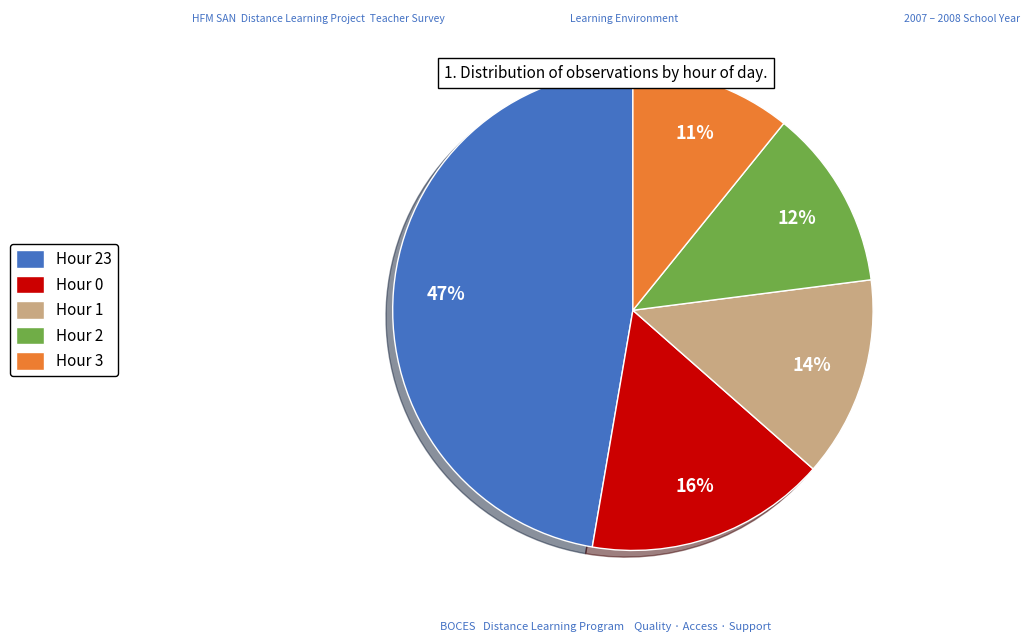

True or false: Hour 0 accounts for 22% of the total.

False